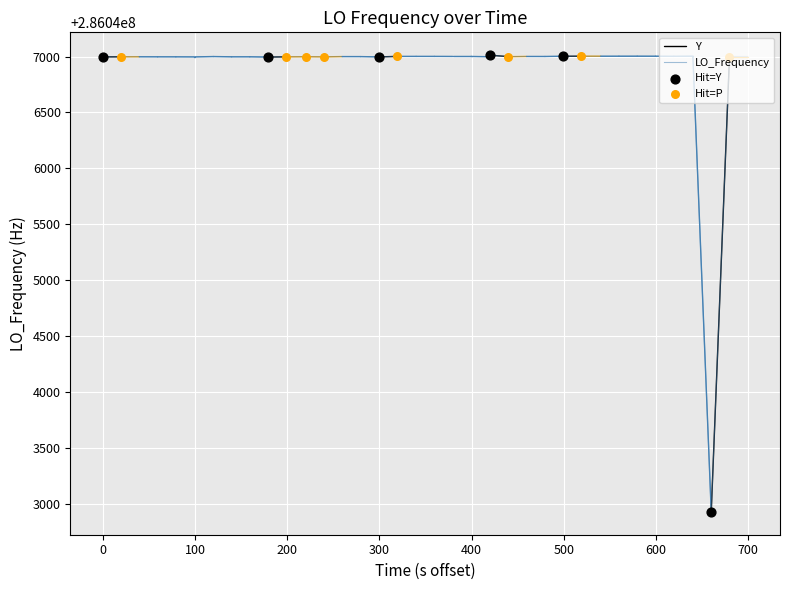

What is the maximum value for LO_Frequency?

286047011.9